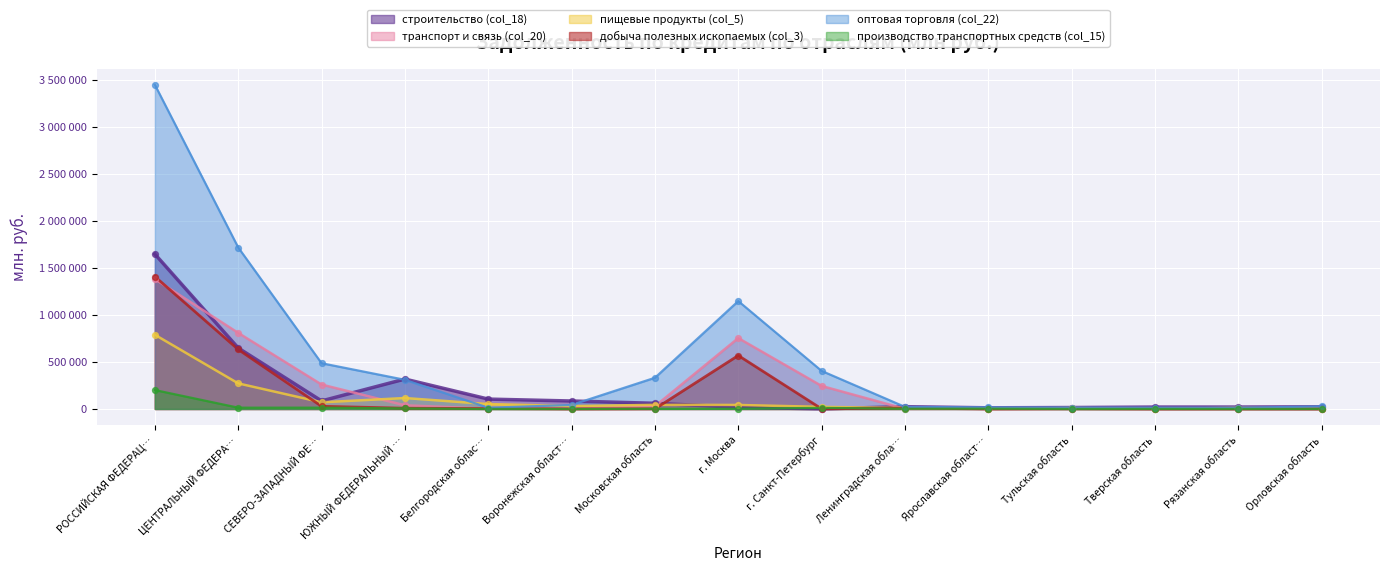

At how many categories does at least one series exceed 2152220?

1